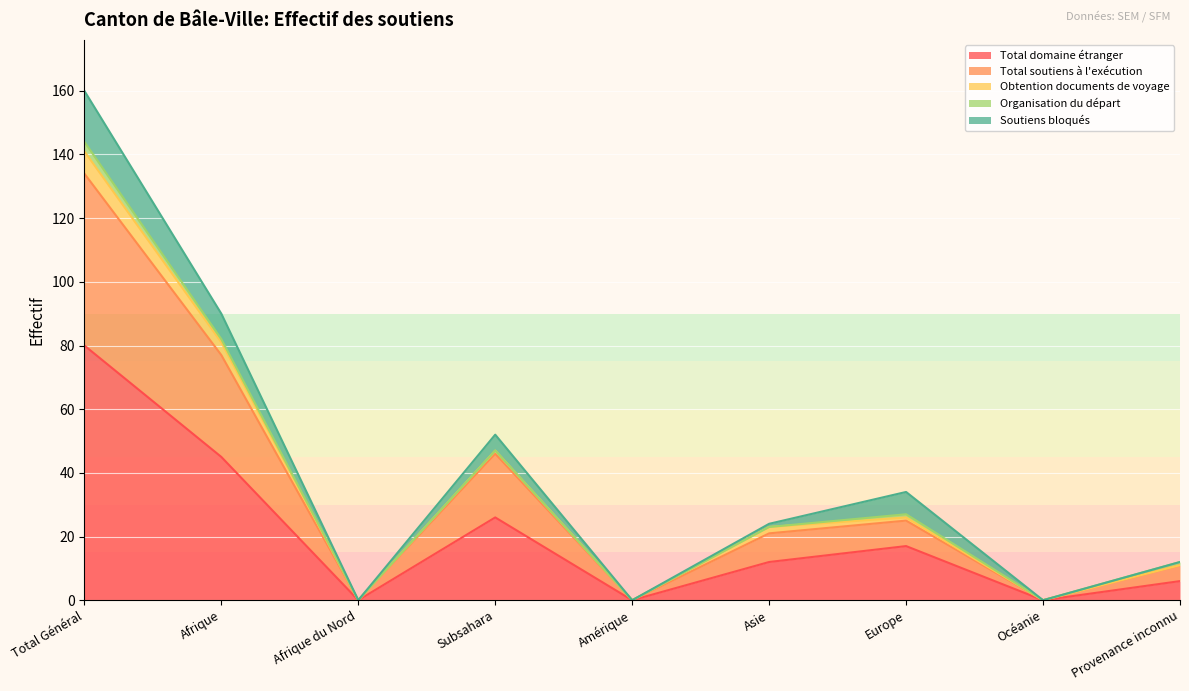

True or false: Total domaine étranger and Total soutiens à l'exécution intersect in this chart.

False